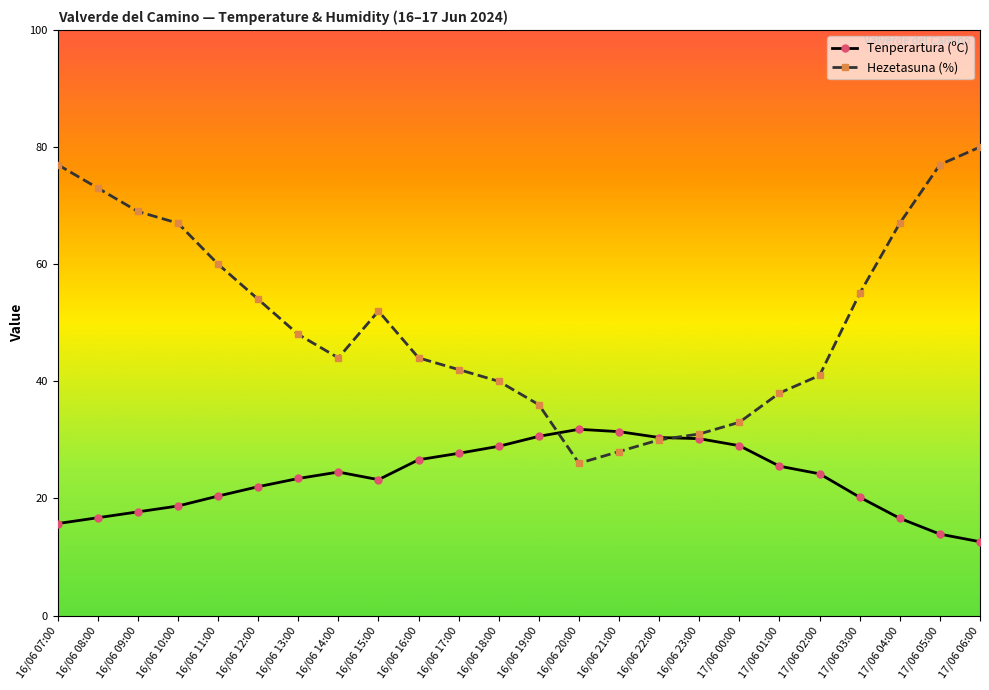

In Tenperartura (ºC), how many points are higher than both neighbors (excluding endpoints)?

2